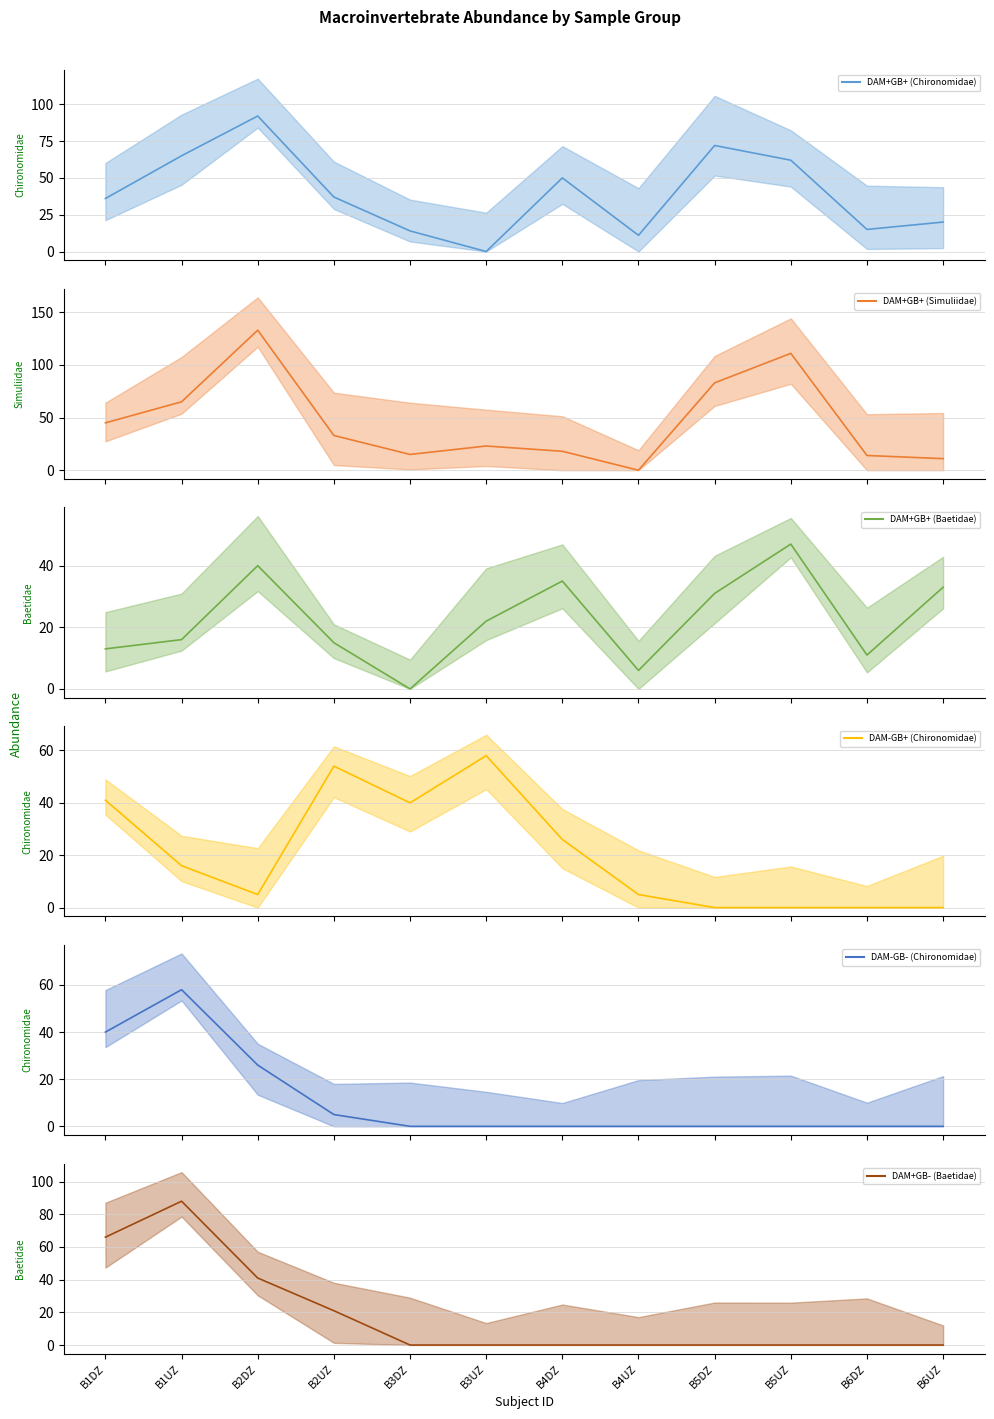

At how many categories does at least one series exceed 118?

1